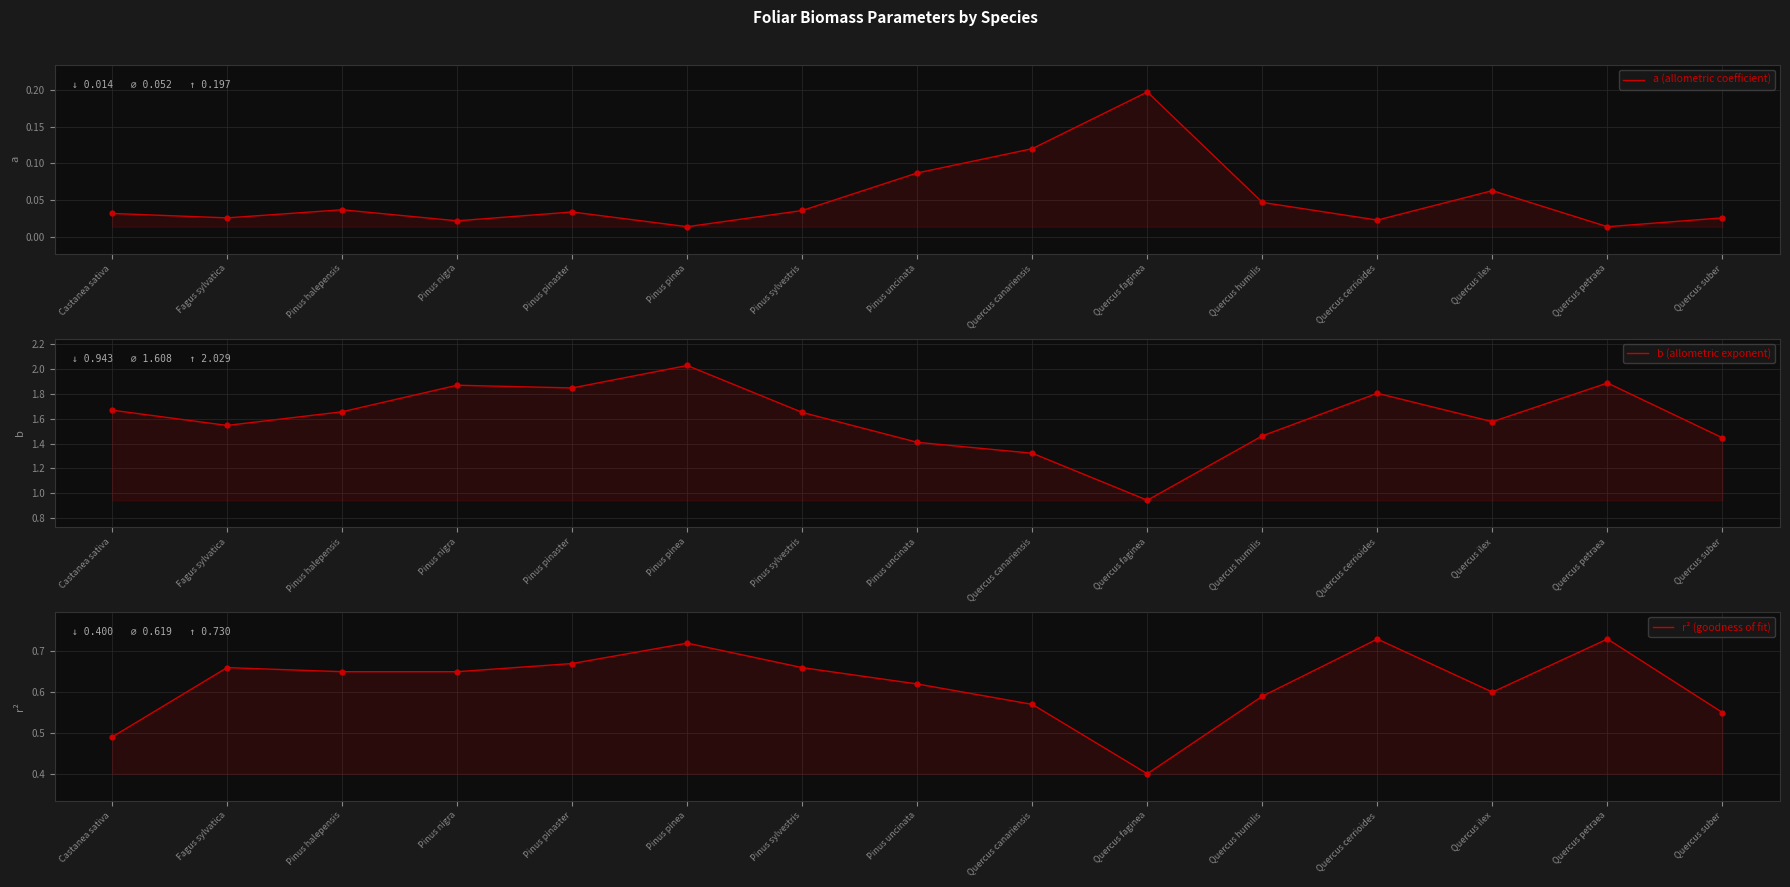

Which series has the largest Y range (max minus min)?

b (allometric exponent)